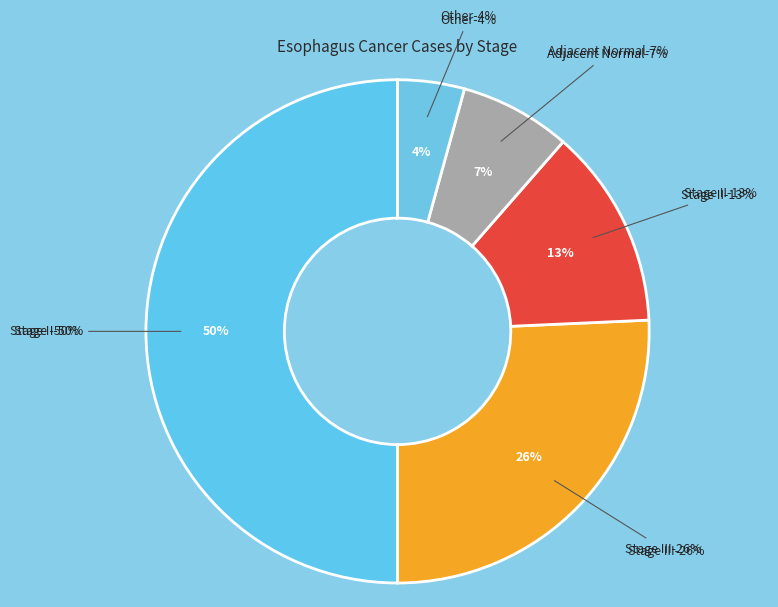

To the nearest percent, what portion does Stage III represent?

26%